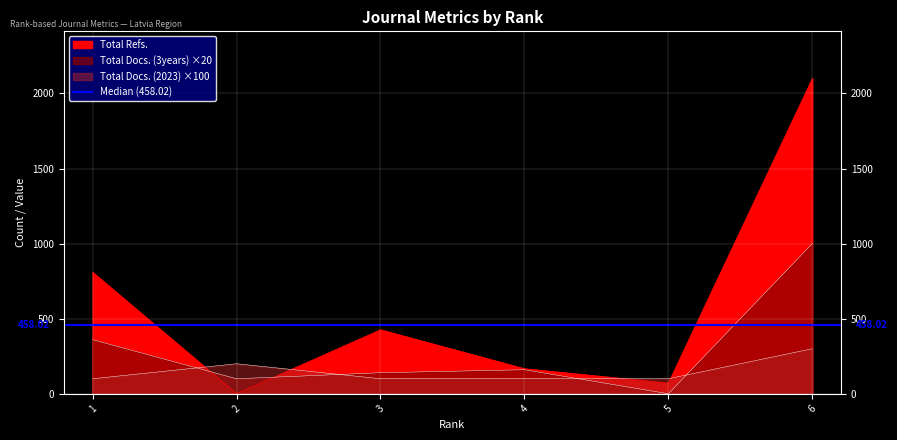

Between 4 and 2, which is larger?

2